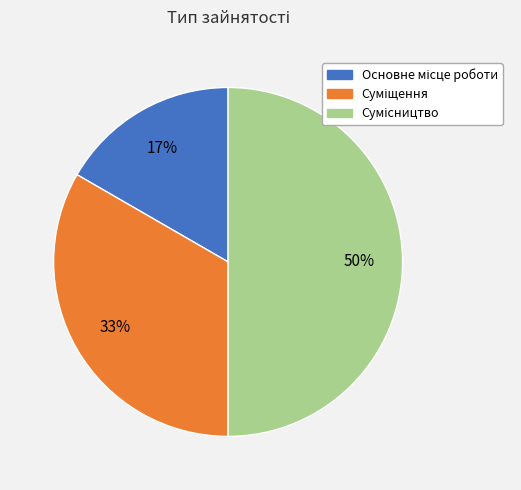

To the nearest percent, what is the average slice percentage?

33%